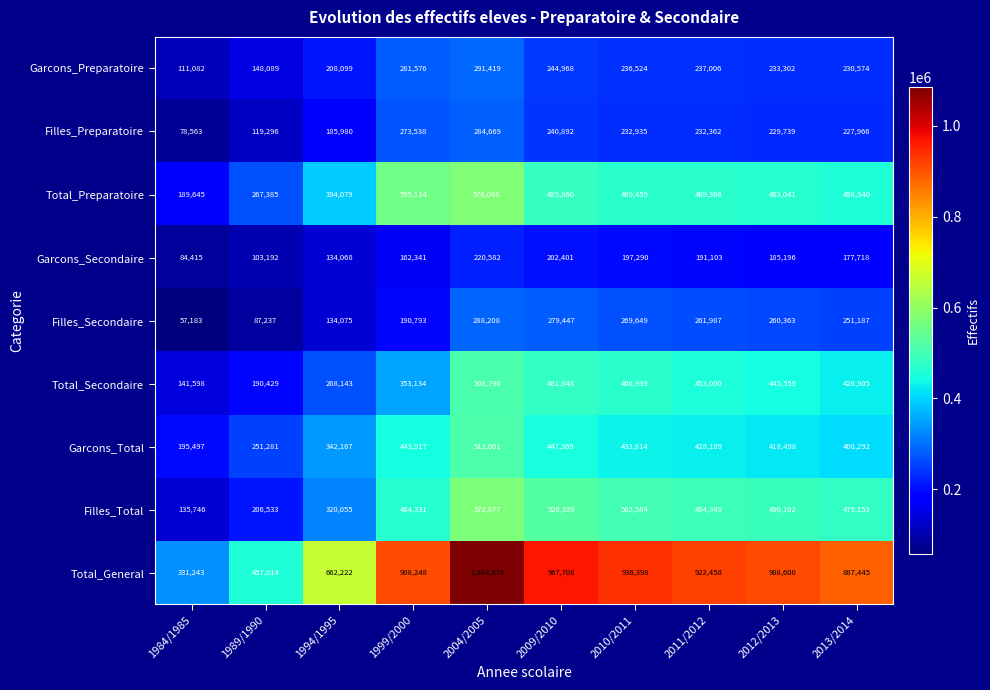

At which label does Total_Preparatoire first exceed 469368?

1999/2000